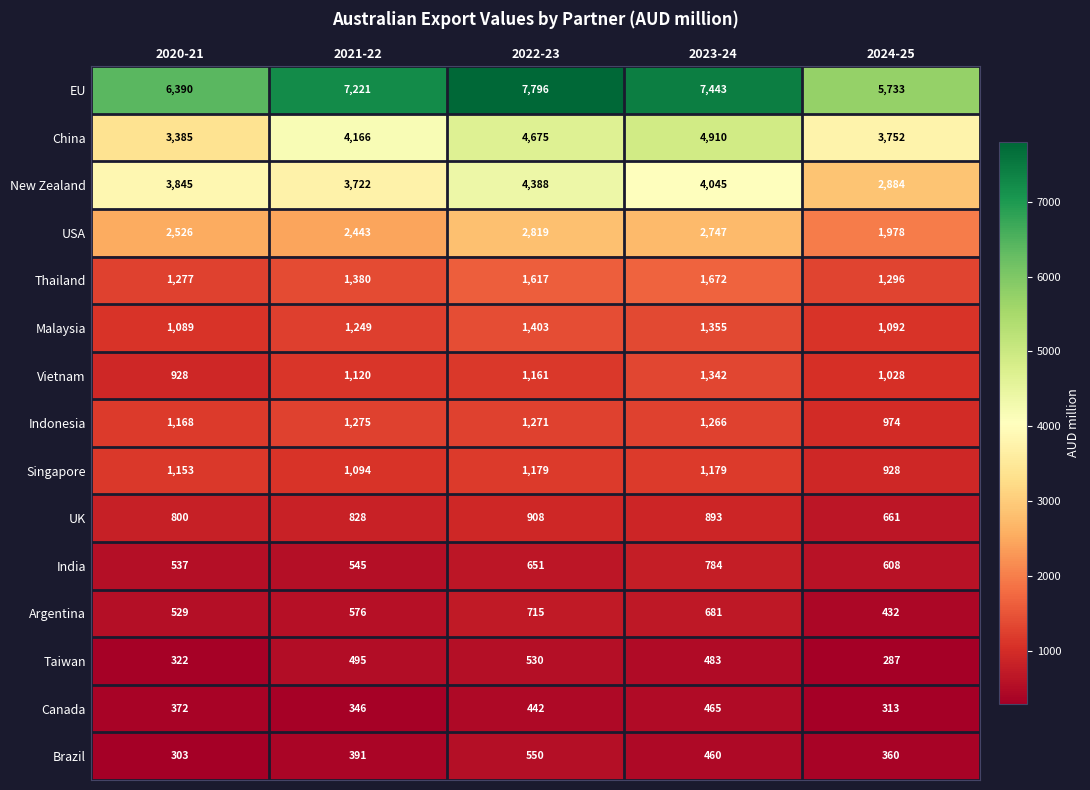

List the labels in order of New Zealand value, largest first.

2022-23, 2023-24, 2020-21, 2021-22, 2024-25